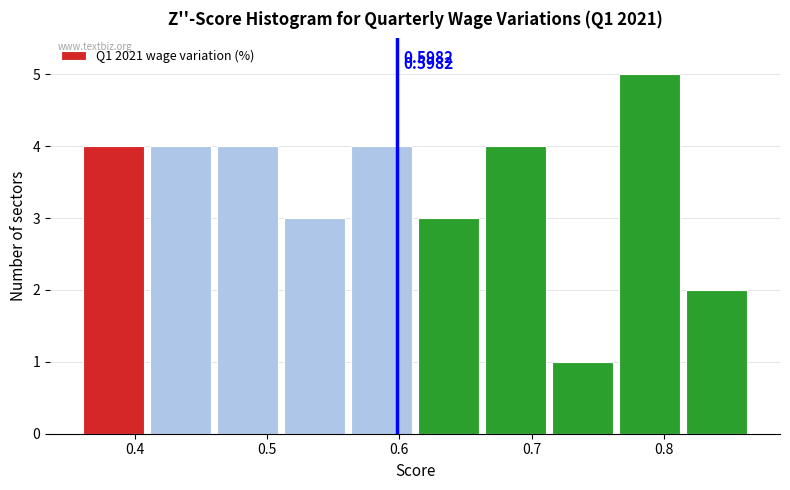

Over which range of the x-axis is the bar tallest?

0.76 to 0.81